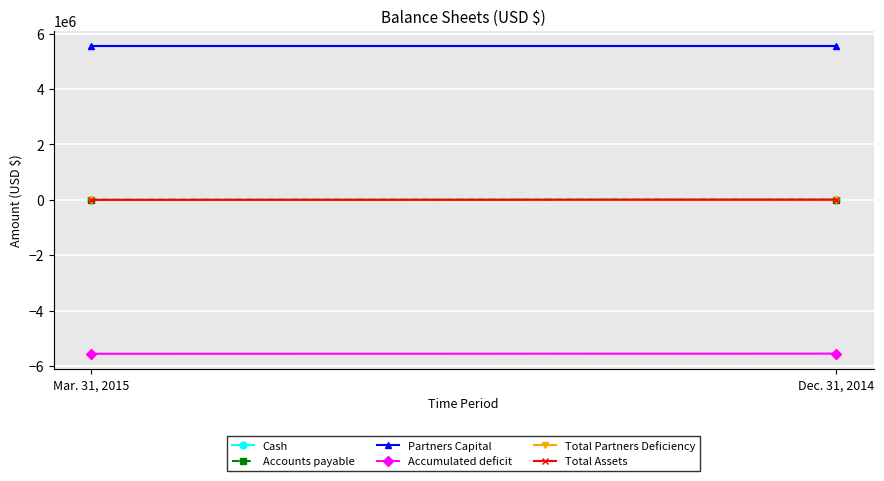

What are all the series names shown in the legend?

Cash, Accounts payable, Partners Capital, Accumulated deficit, Total Partners Deficiency, Total Assets